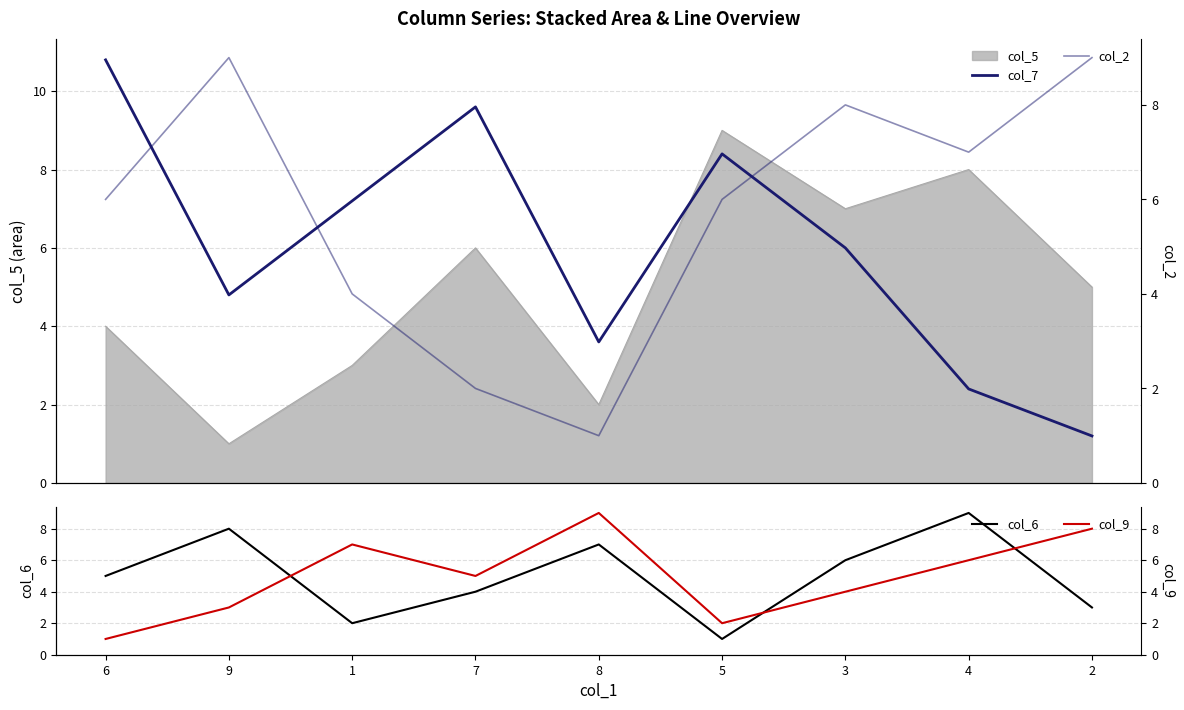

Is the value of col_6 at 5 greater than the value of col_7 at 4?

No